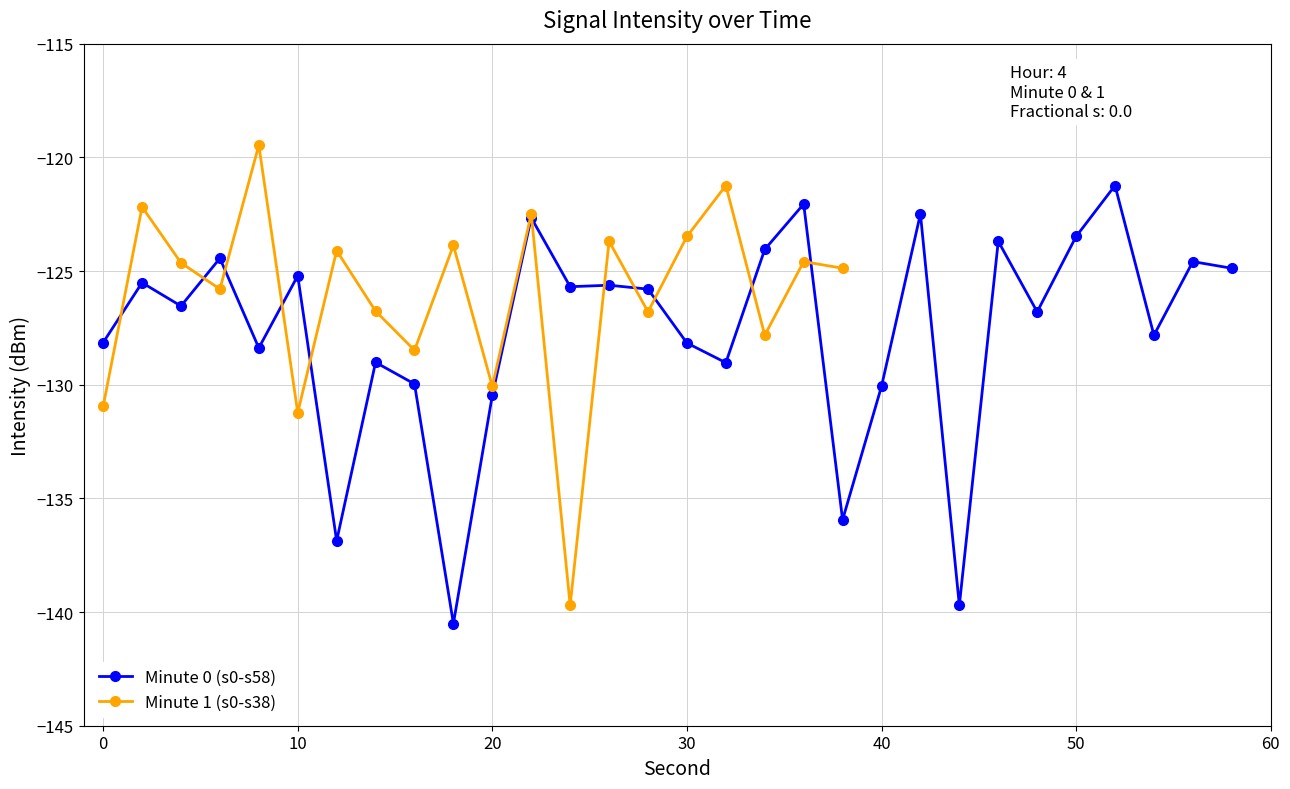

What is the value of the Minute 0 point at the 9th from the left?

-130.0